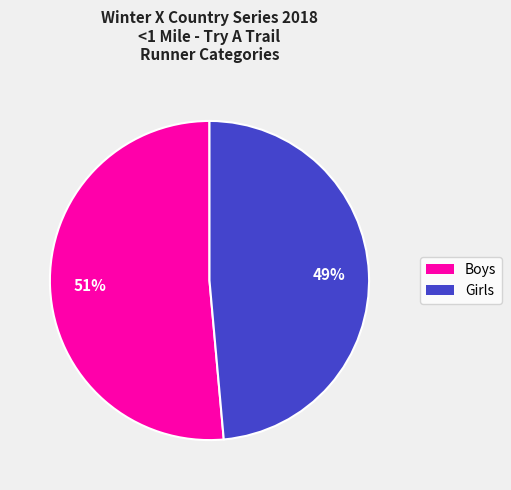

Combined, do Girls and Boys account for over 50%?

Yes